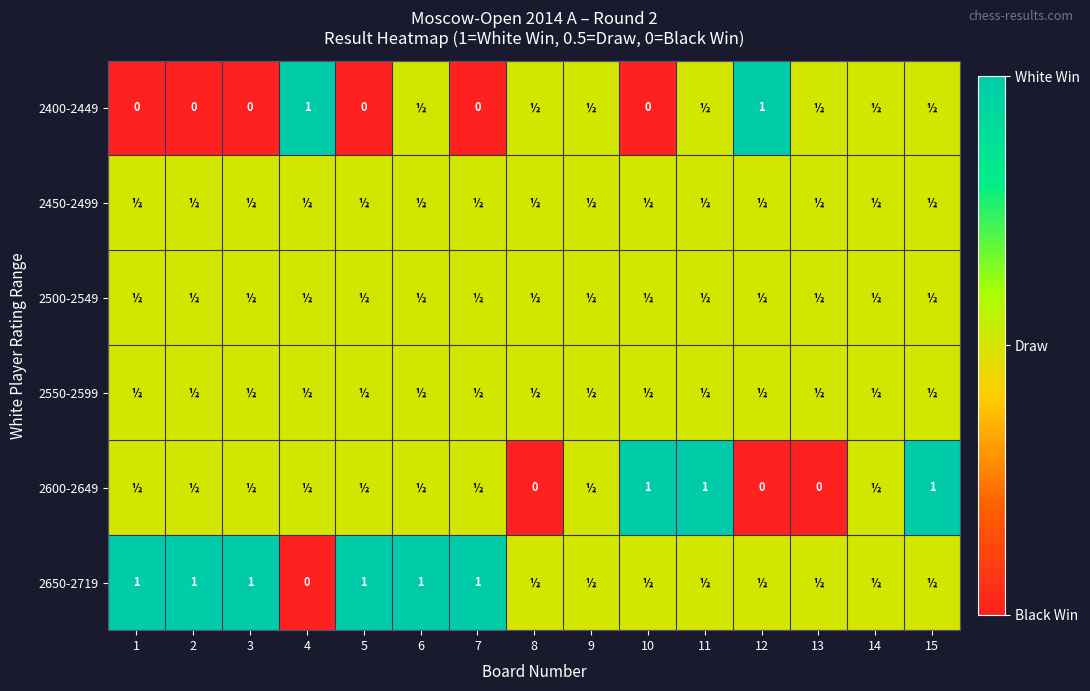

Is it true that 2400-2449 equals 0.6 at 4?

False